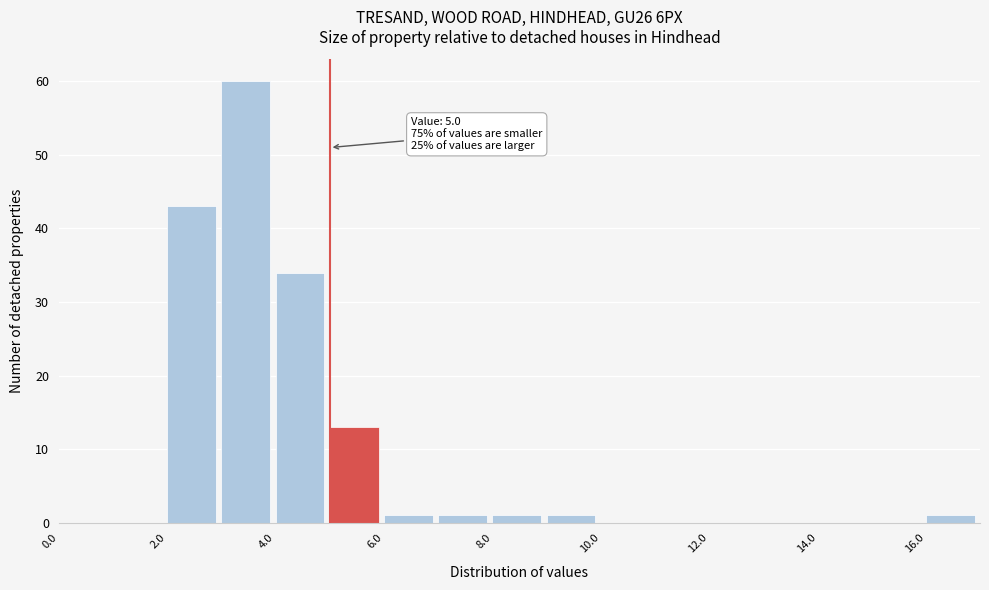

Over which range of the x-axis is the bar tallest?

3 to 4